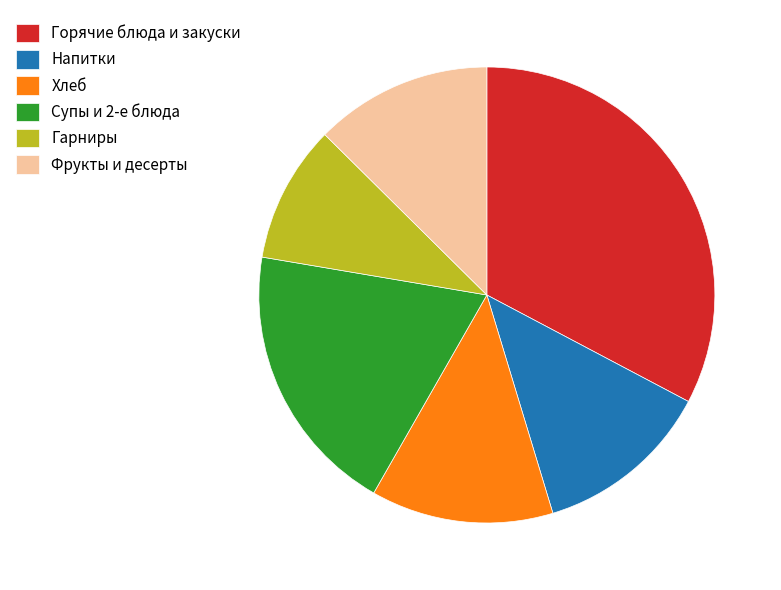

Do Фрукты и десерты and Супы и 2-е блюда together represent more than half of the pie?

No